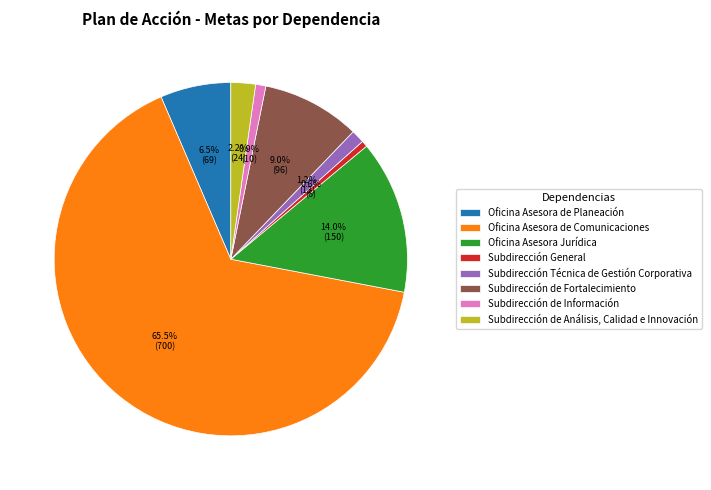

Rank the categories by value from lowest to highest.

Subdirección General, Subdirección de Información, Subdirección Técnica de Gestión Corporativa, Subdirección de Análisis, Calidad e Innovación, Oficina Asesora de Planeación, Subdirección de Fortalecimiento, Oficina Asesora Jurídica, Oficina Asesora de Comunicaciones